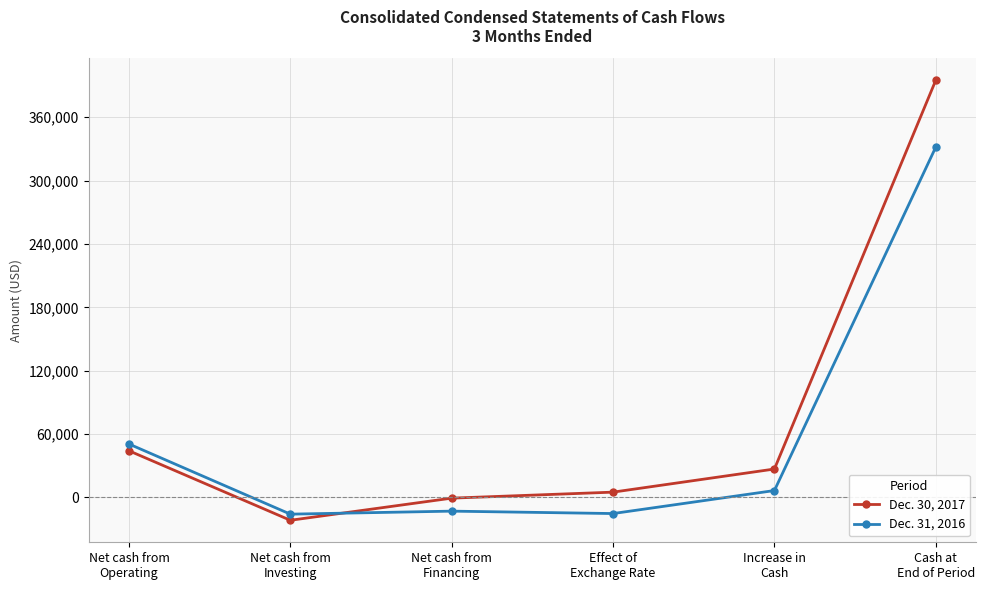

At which category does the chart reach its minimum across all series?

Net cash from
Investing